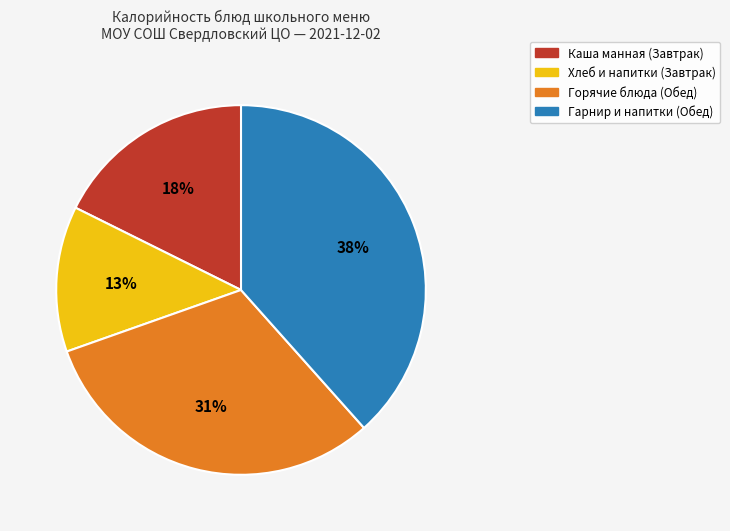

Count the number of slices in the pie.

4